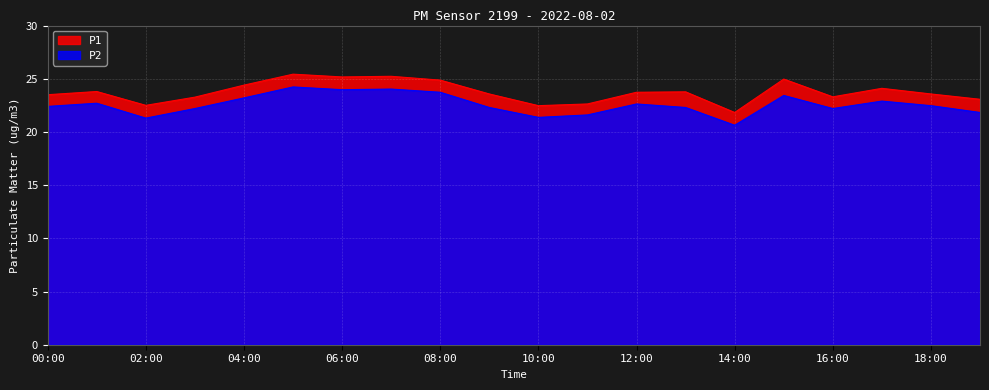

Where does the P2 series first go above 22?

00:00